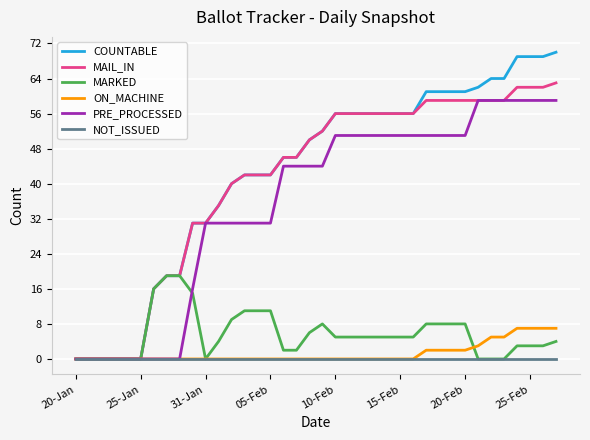

Which series has the widest spread of values?

COUNTABLE